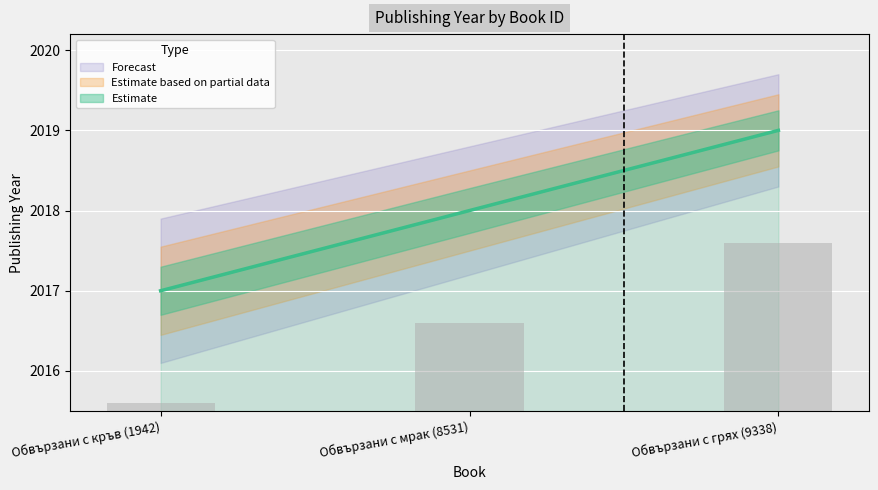

Where is the data nearest to the value 2018?

Обвързани с мрак (8531)